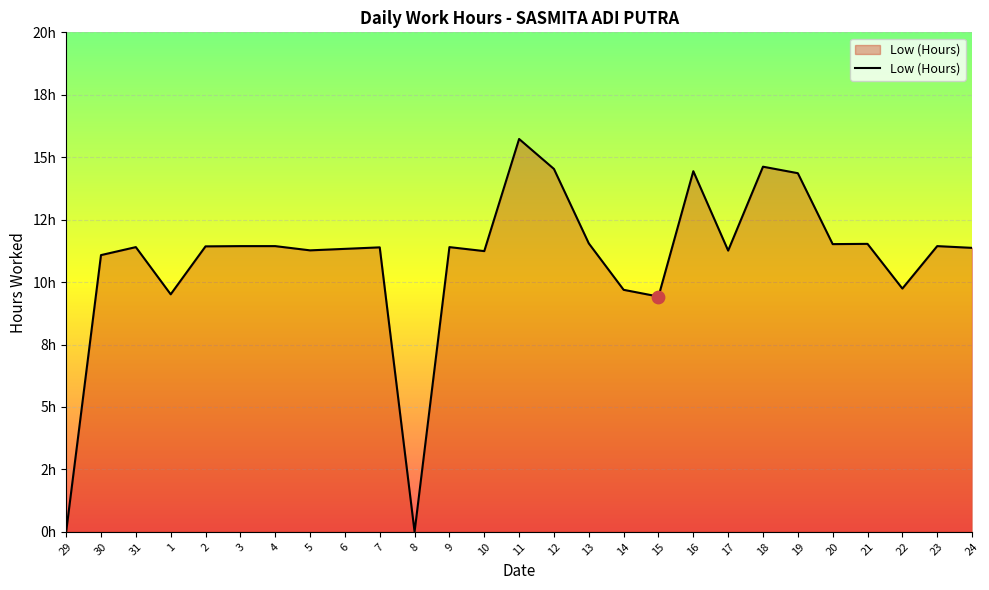

Approximately how many times larger is the value at 10 compared to 16?

0.8